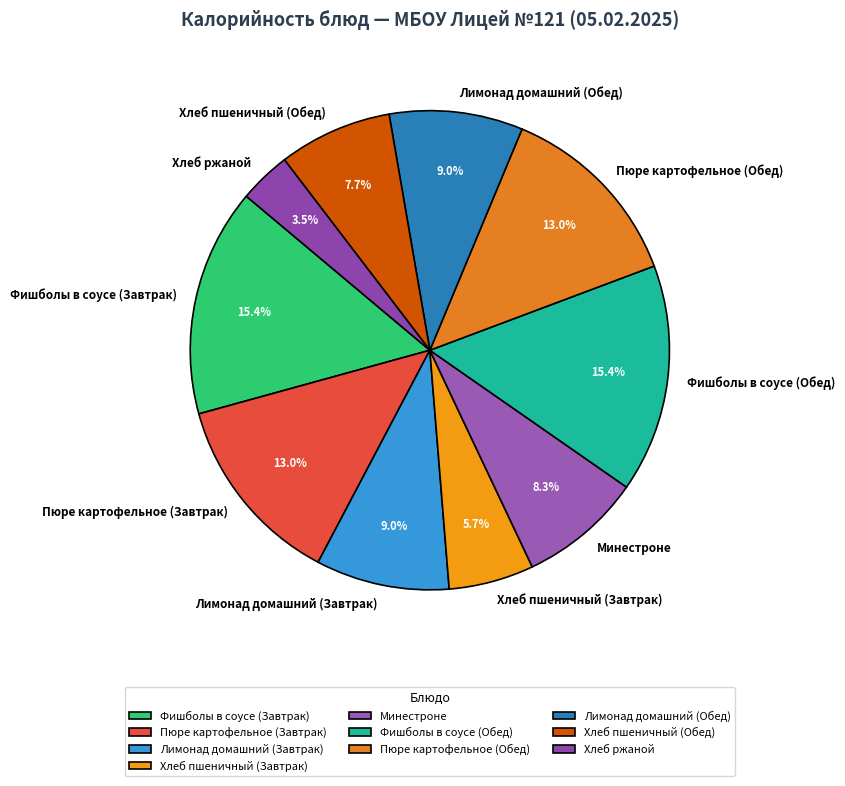

How many slices are in this pie chart?

10